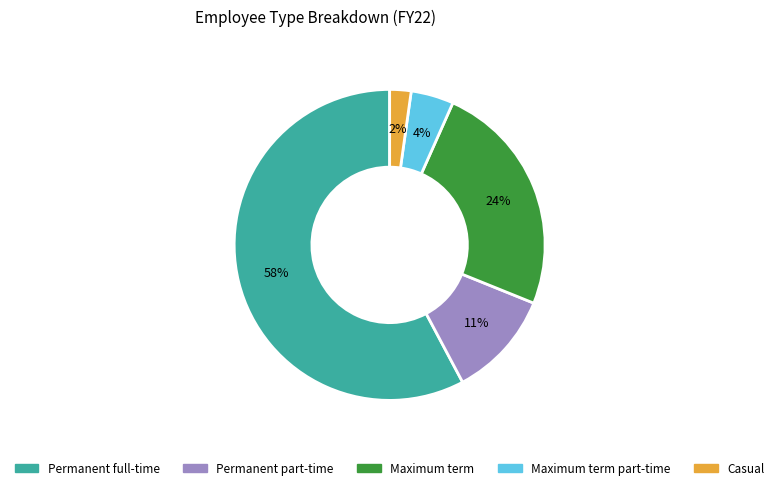

Does any single category account for the majority?

Yes